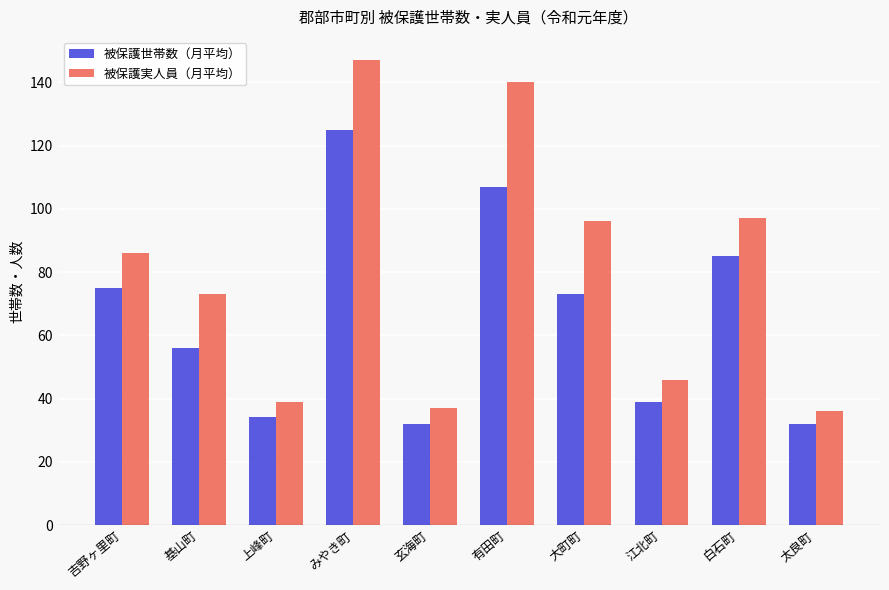

What is the label of the 6th bar from the left?

有田町